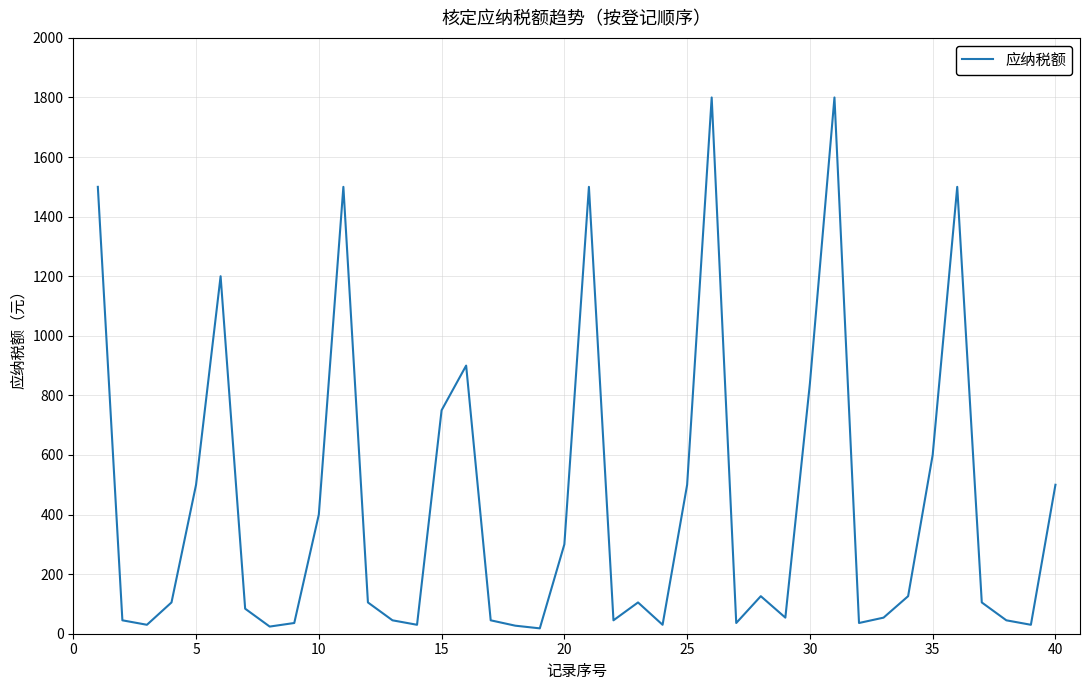

What is the greatest value displayed?

1800